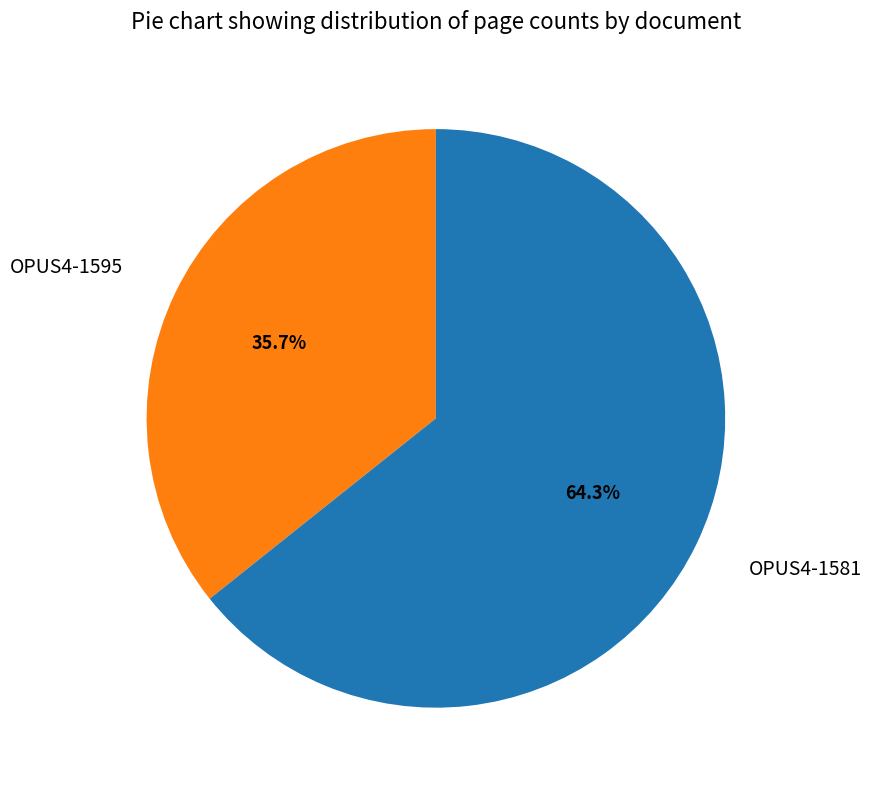

Is OPUS4-1595 the majority of the pie?

No